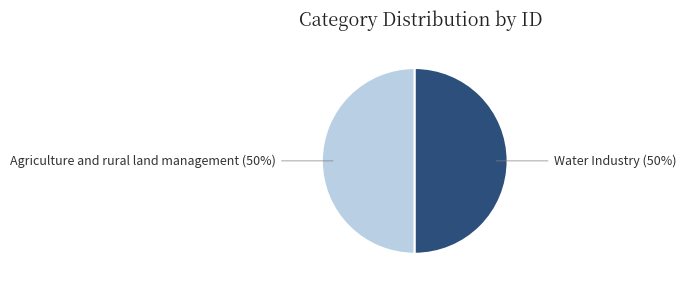

To the nearest percent, what is the average slice percentage?

50%